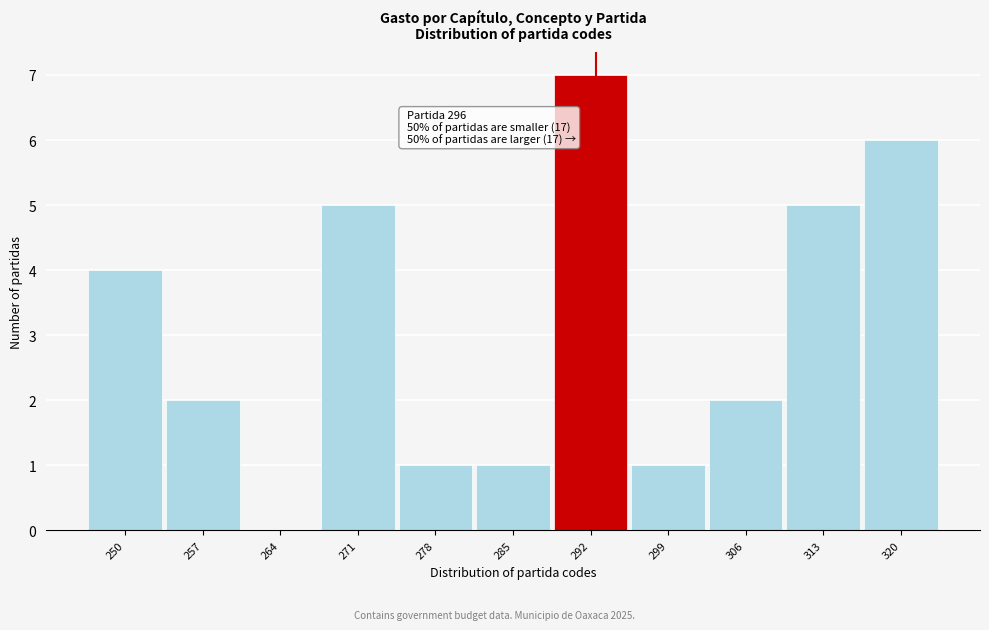

Reading left to right, transcribe all the data shown in this chart.

250=4	257=2	264=0	271=5	278=1	285=1	292=7	299=1	306=2	313=5	320=6